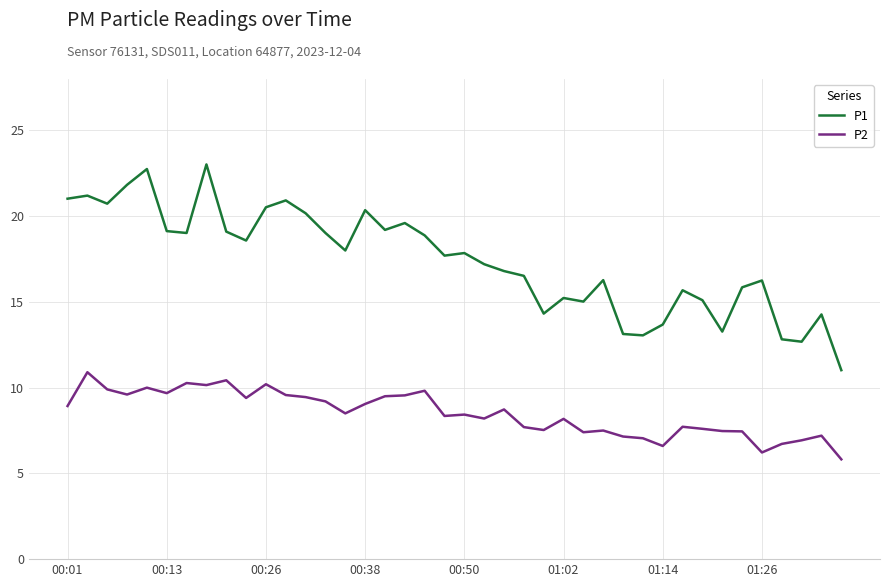

How many lines are shown in the chart?

2